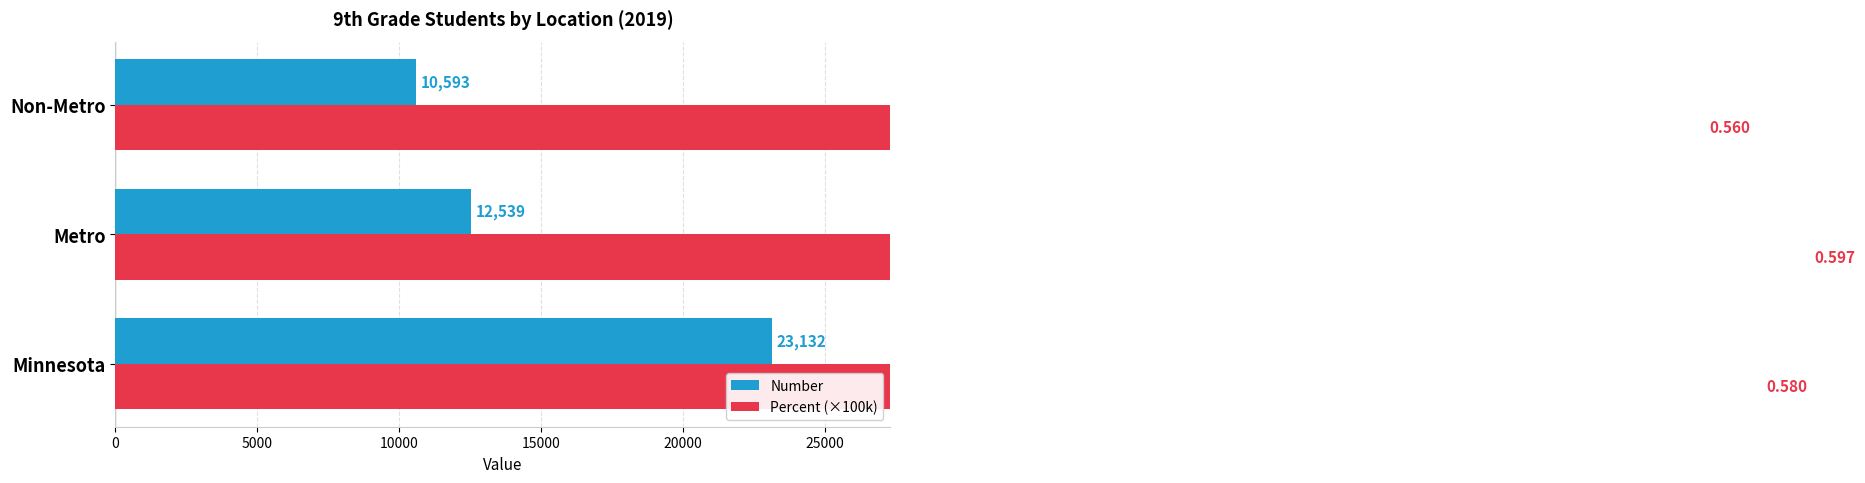

What is the difference between the second highest and minimum values in the Number series?

1946.0